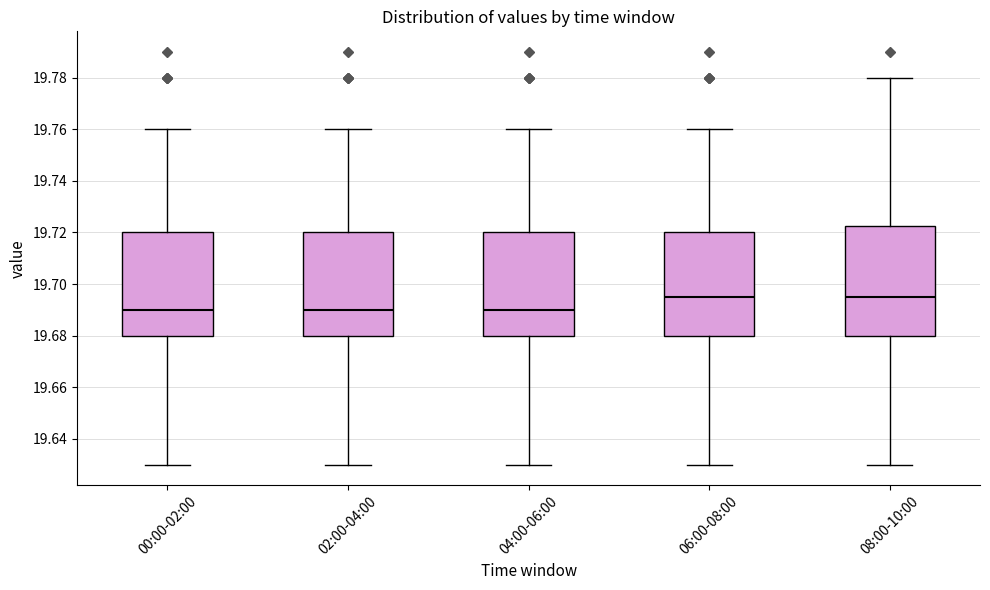

Reading left to right, transcribe this box plot: for each box, give where its median line is, the range the box spans, and where its two whiskers end, as read against the y-axis. The values are not printed on the chart, so give them approximately, as read against the axis.

00:00-02:00: median 19.690, box 19.680 to 19.720, whiskers 19.630 to 19.760
02:00-04:00: median 19.690, box 19.680 to 19.720, whiskers 19.630 to 19.760
04:00-06:00: median 19.690, box 19.680 to 19.720, whiskers 19.630 to 19.760
06:00-08:00: median 19.696, box 19.680 to 19.720, whiskers 19.630 to 19.760
08:00-10:00: median 19.696, box 19.680 to 19.722, whiskers 19.630 to 19.780